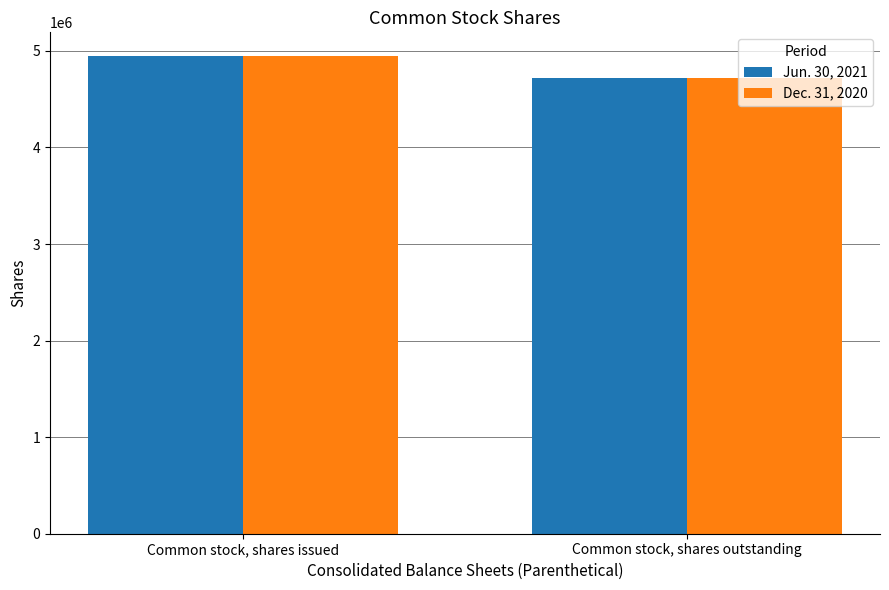

At how many categories does at least one series exceed 4846171?

1